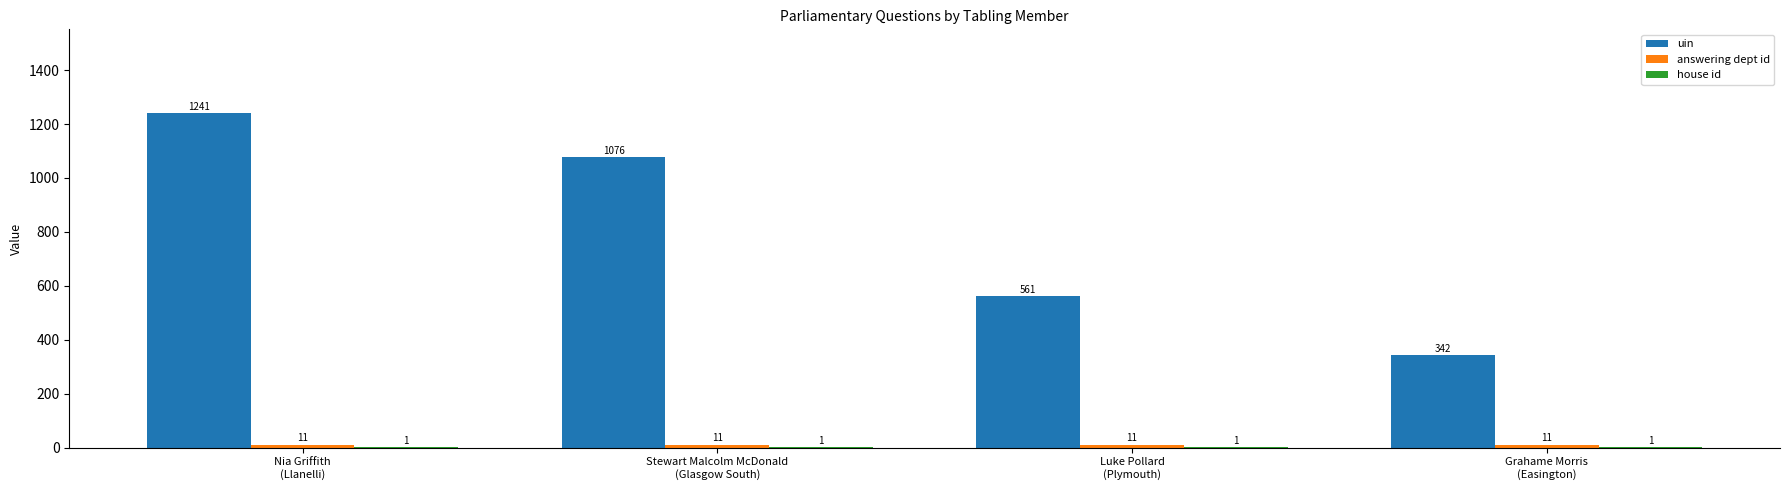

What is the highest value of the uin series?

1241